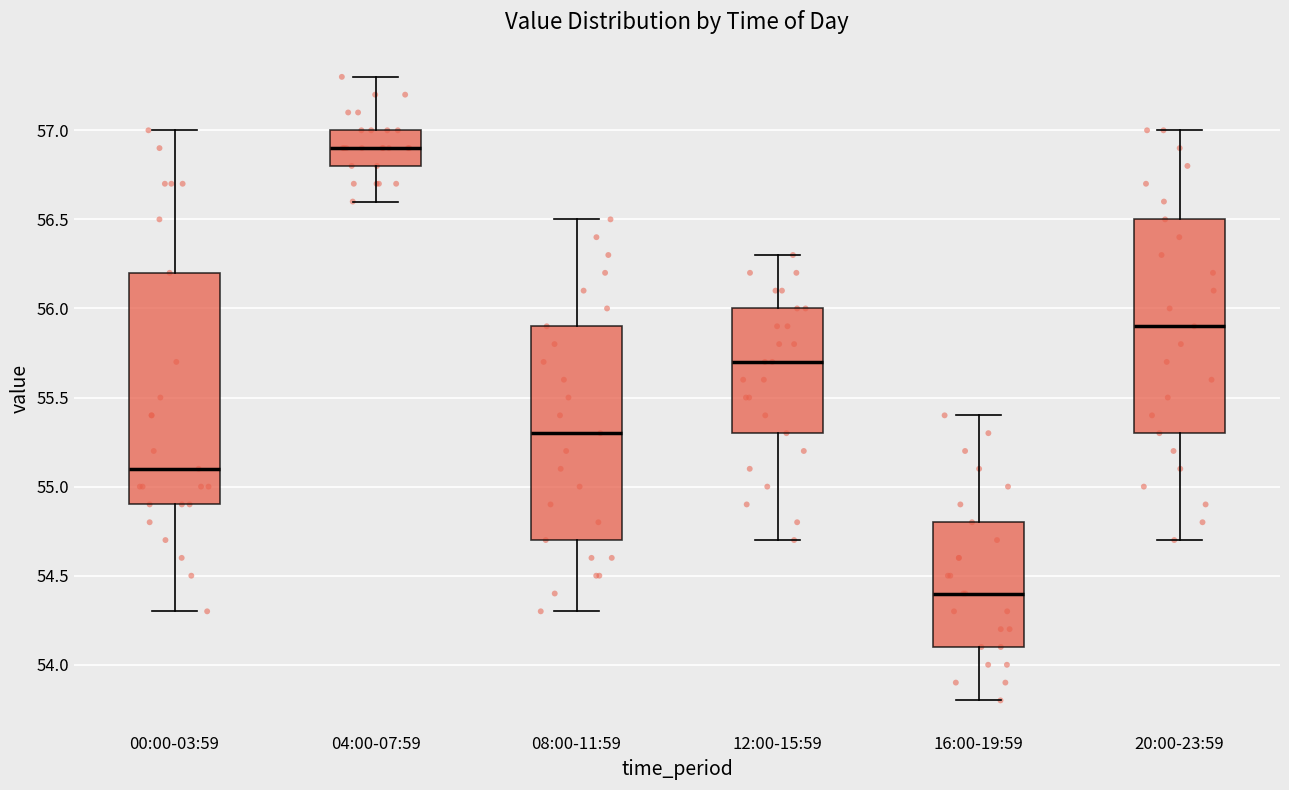

Which box has the lowest median line?

16:00-19:59